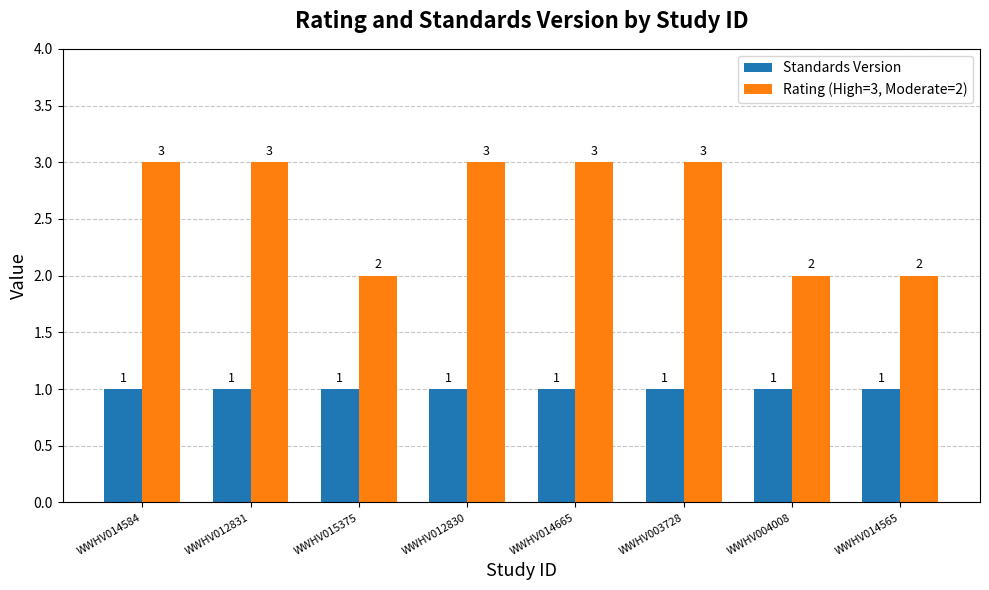

What position from the left is WWHV012831?

2